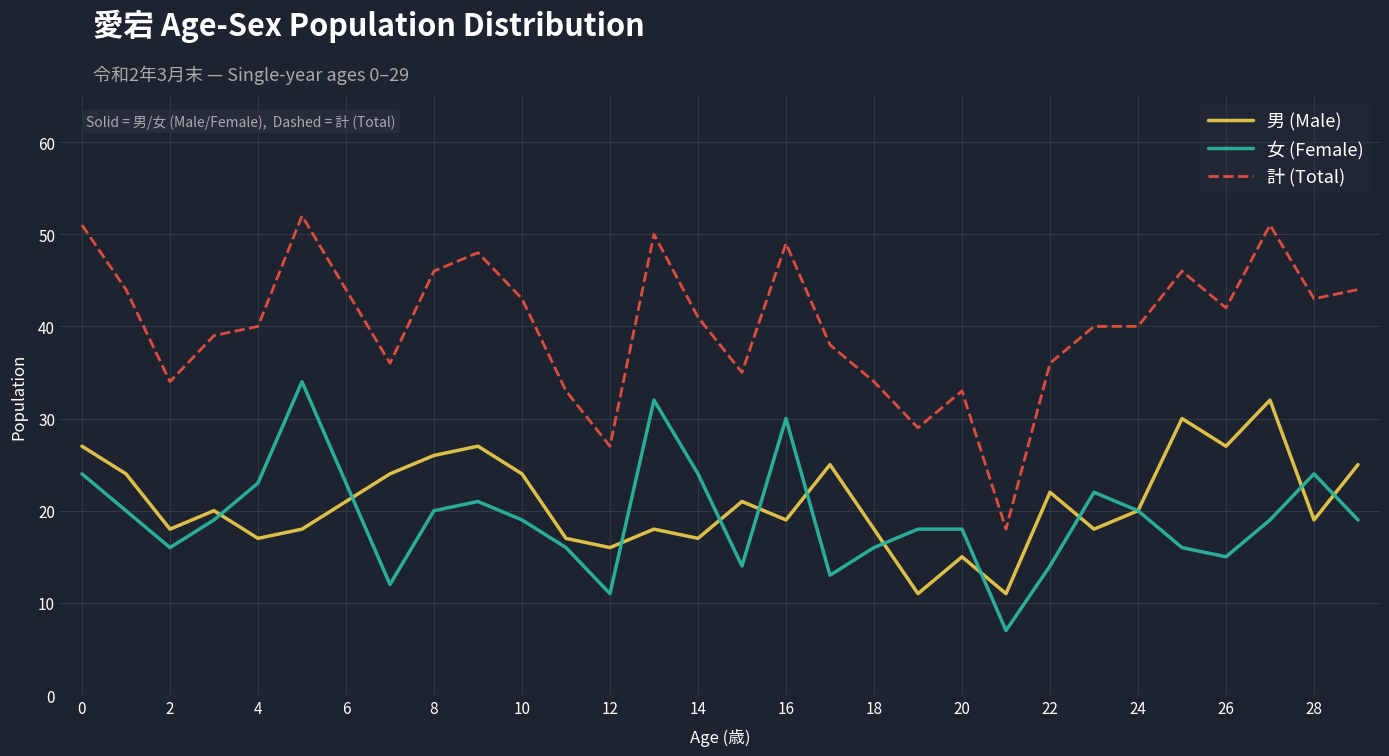

Which series has the largest total across all categories?

計 (Total)